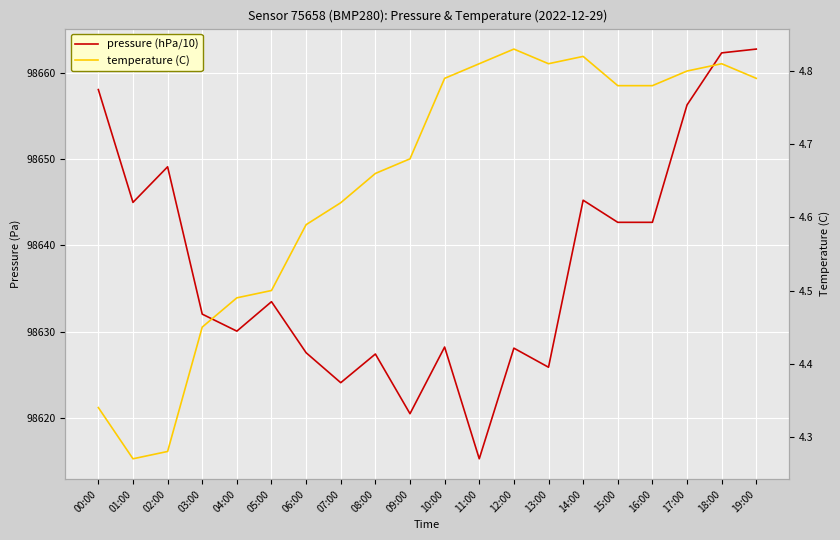

How many temperature (C) values are between 4 and 5?

20